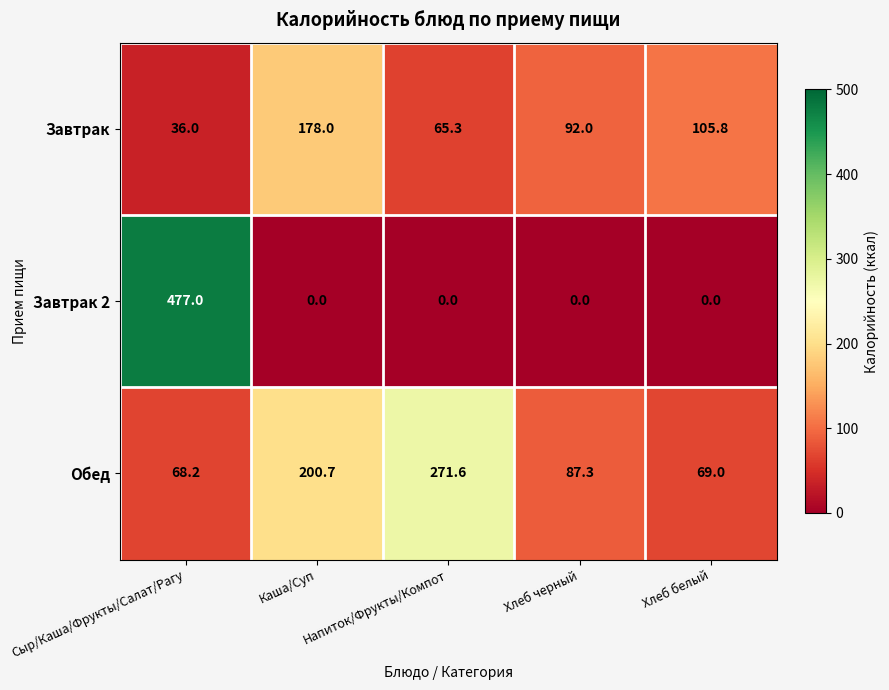

Which category has the highest value in the Обед series?

Напиток/Фрукты/Компот